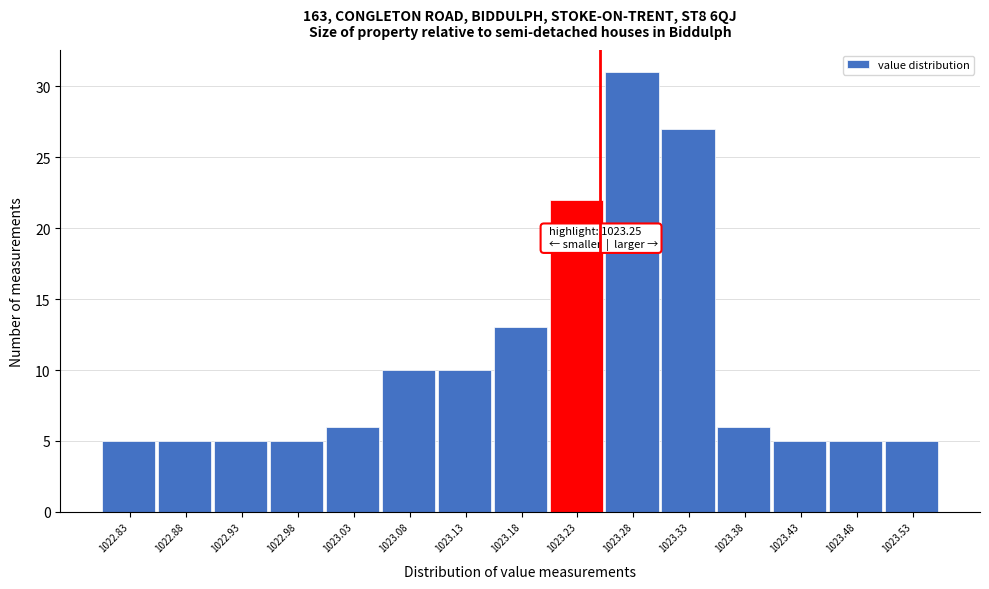

Over which range of the x-axis is the bar tallest?

1023.255 to 1023.305